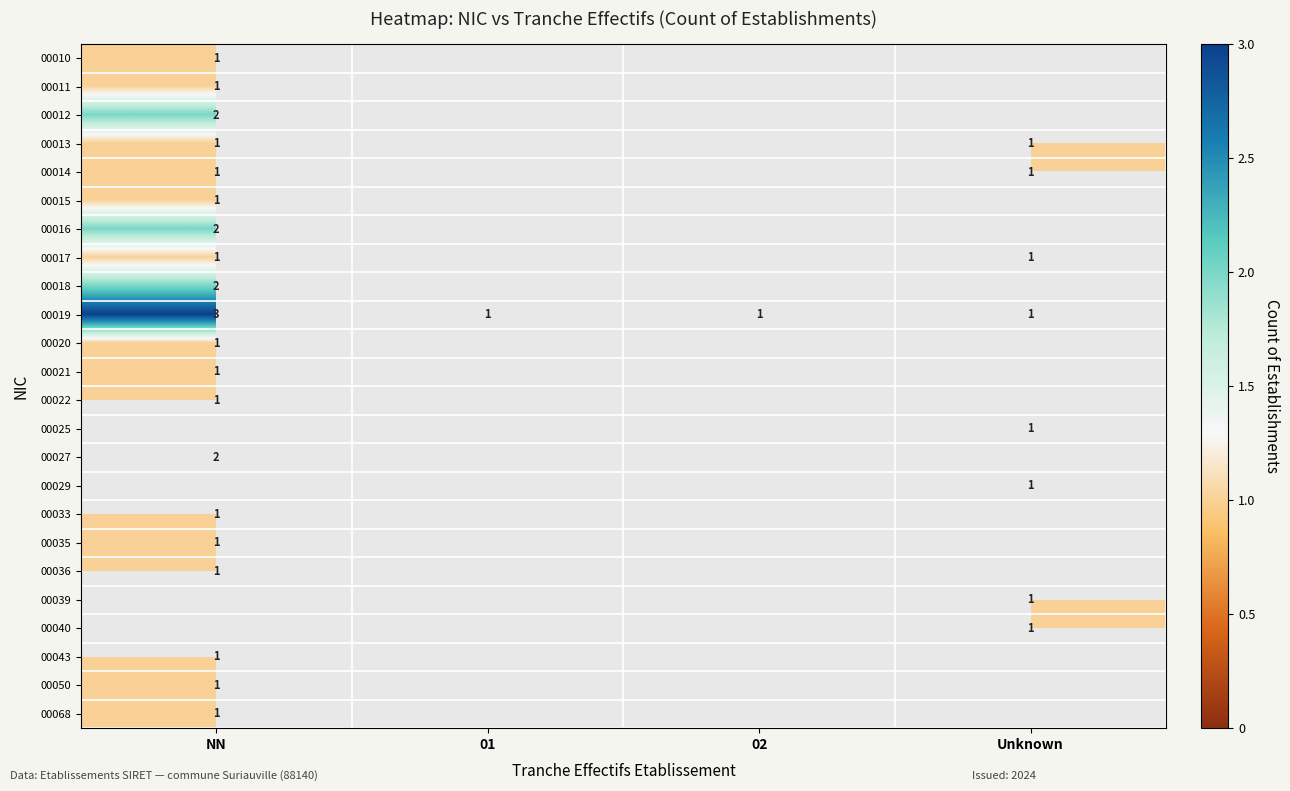

The value of 00043 at NN is 1. True or false?

True